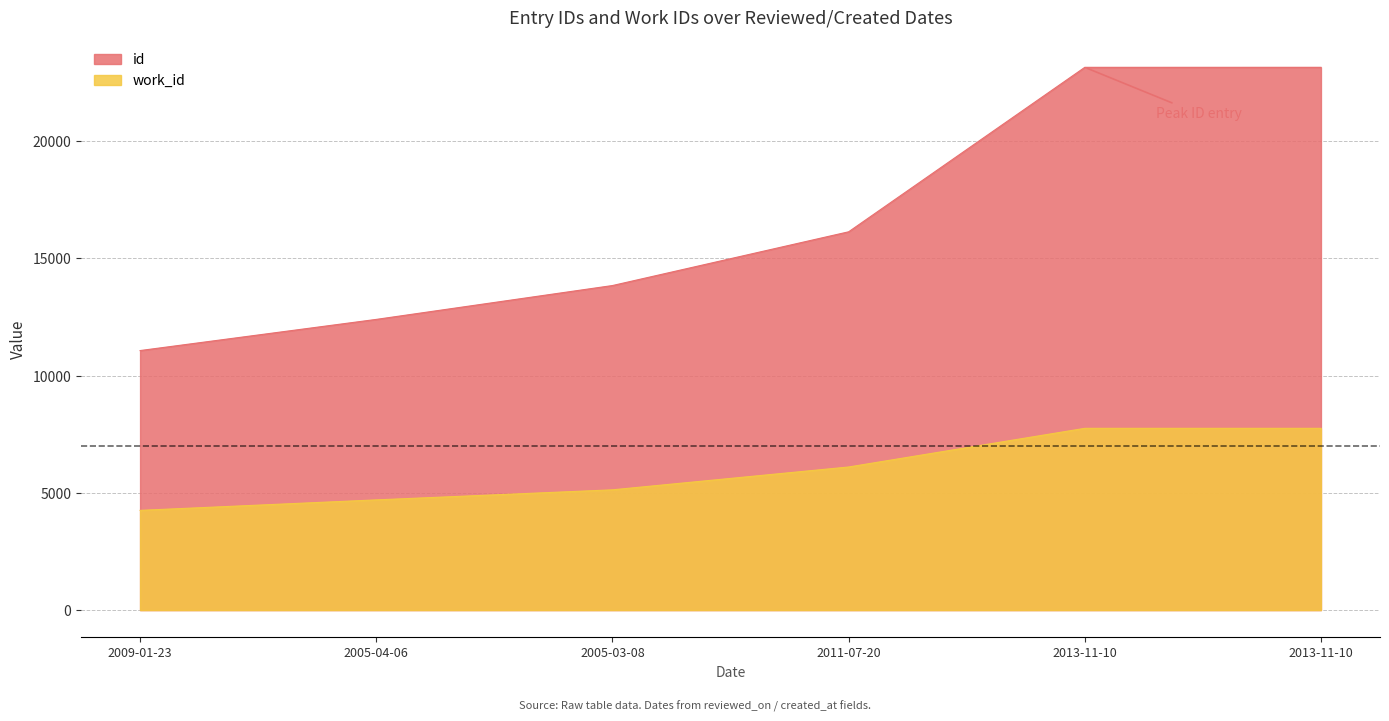

True or false: id has a value of 15086 at 2013-11-10.

False